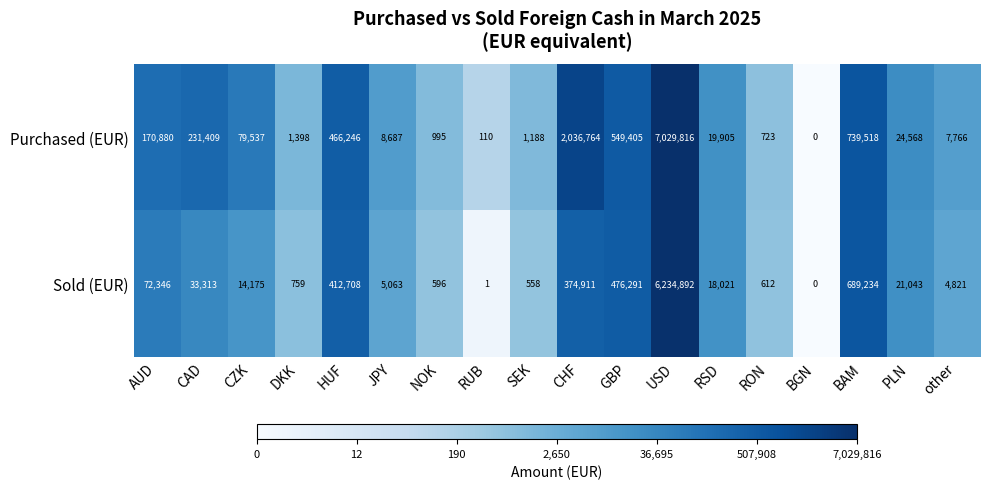

What is the difference between the highest and lowest values at BAM?

50284